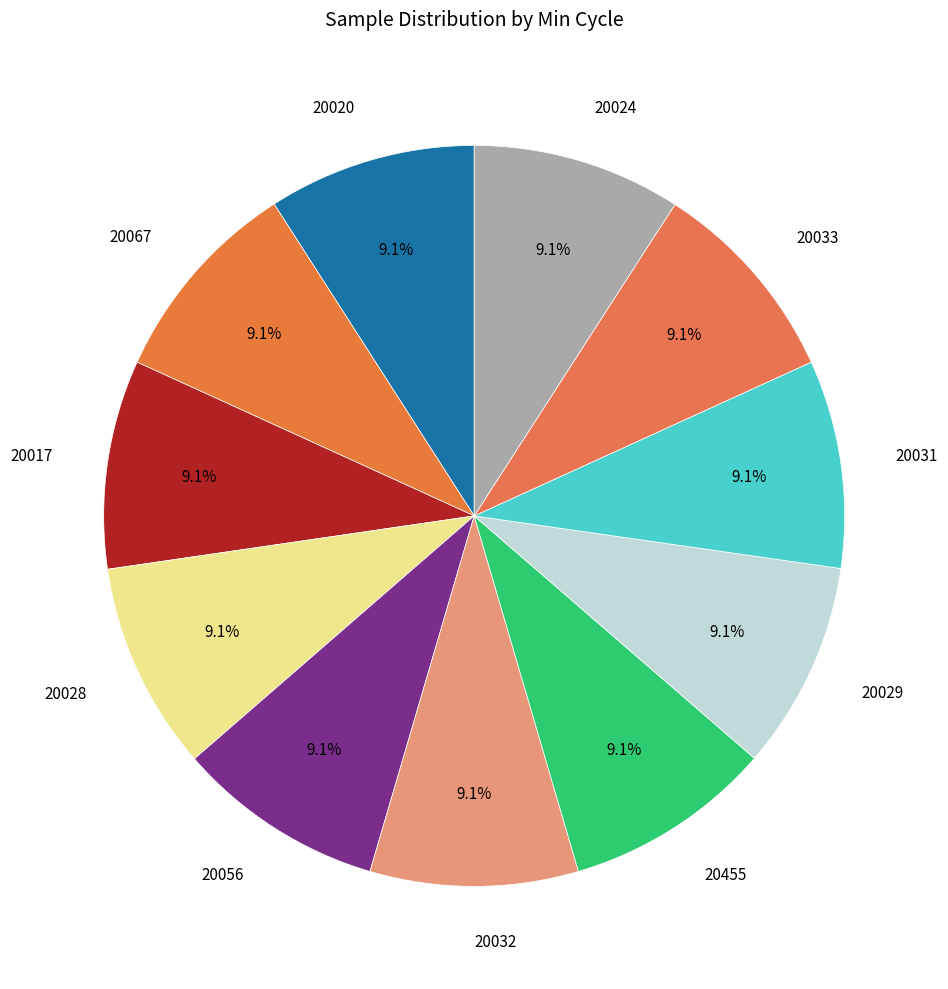

True or false: 20455 accounts for 9% of the total.

True